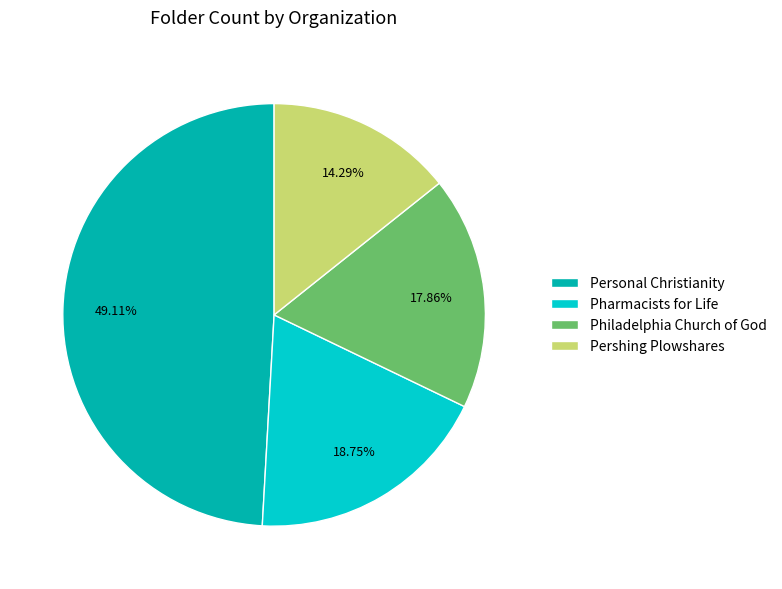

To the nearest percent, what is the combined percentage of Philadelphia Church of God and Pharmacists for Life?

37%